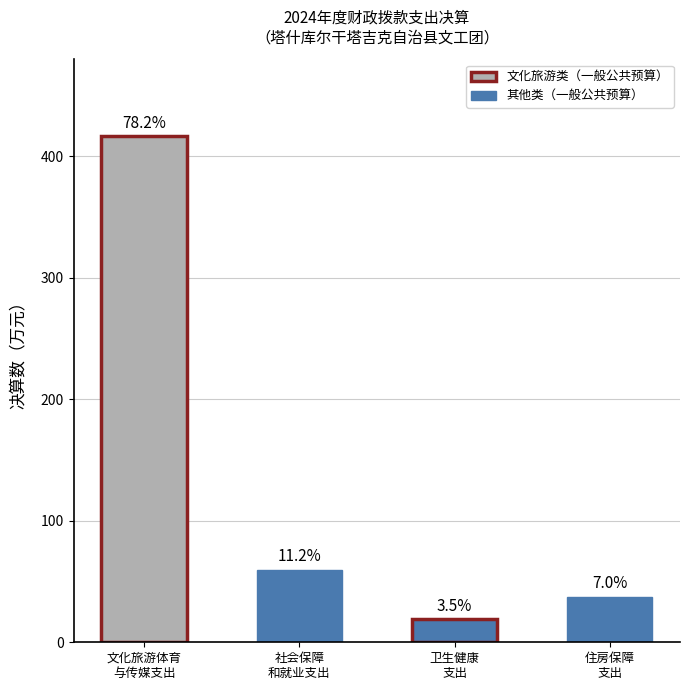

What is the sum of the values at 住房保障
支出 and 文化旅游体育
与传媒支出?

453.7